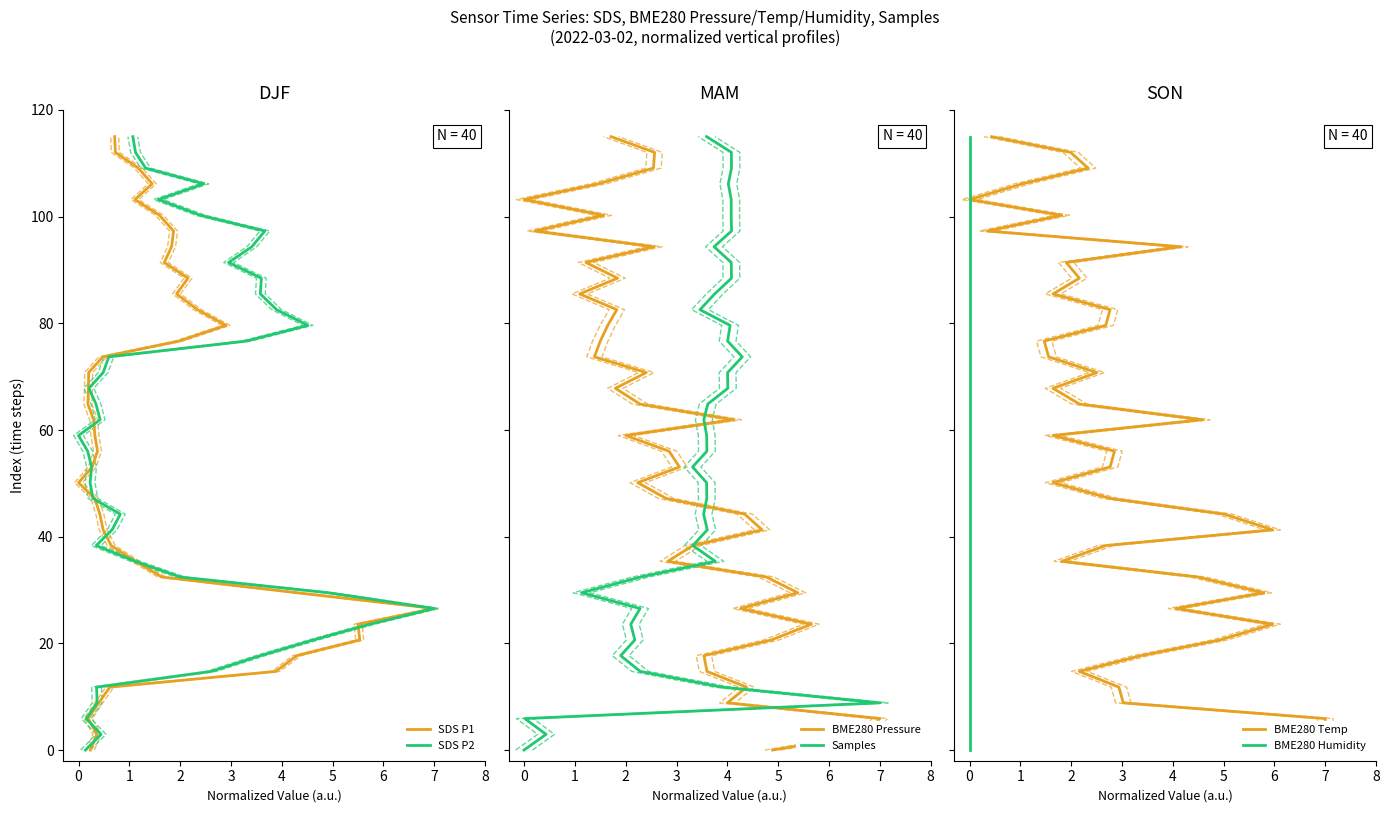

How many lines are shown in the chart?

6